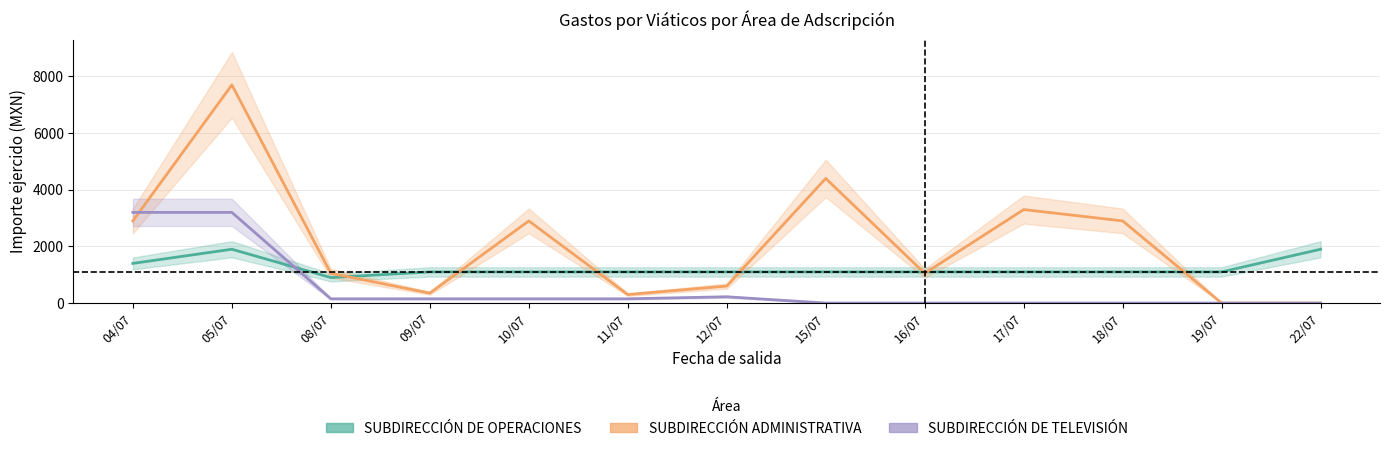

What is the label of the 3rd point from the left?

08/07